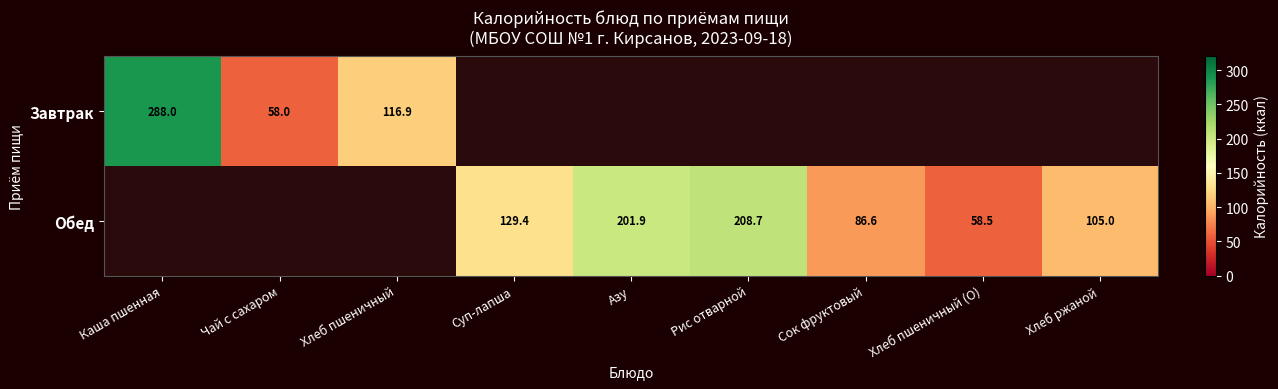

True or false: Обед has a value of 105.0 at Хлеб ржаной.

True